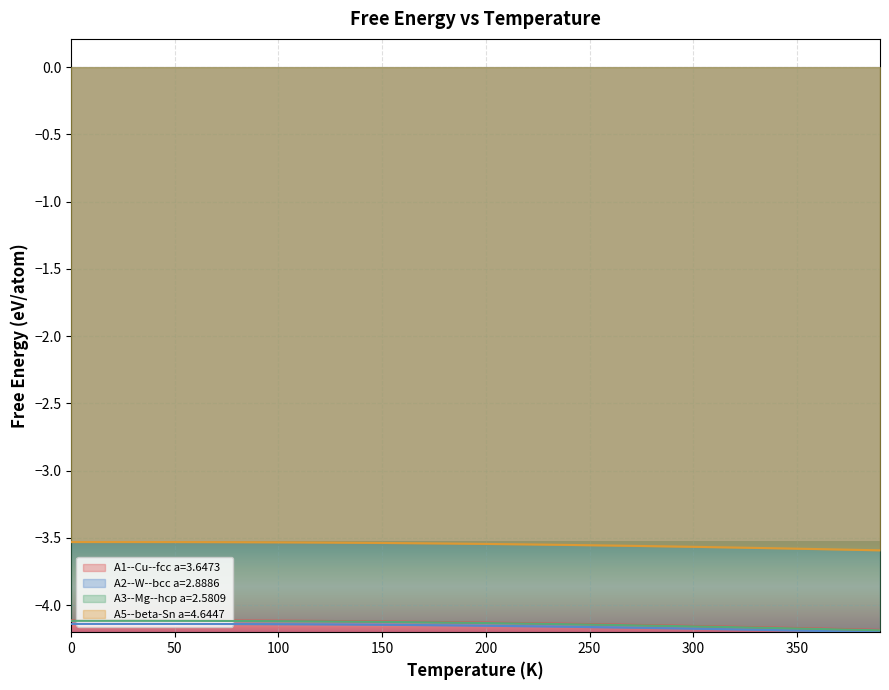

What is the spread (max minus min) of values at 200?

0.6